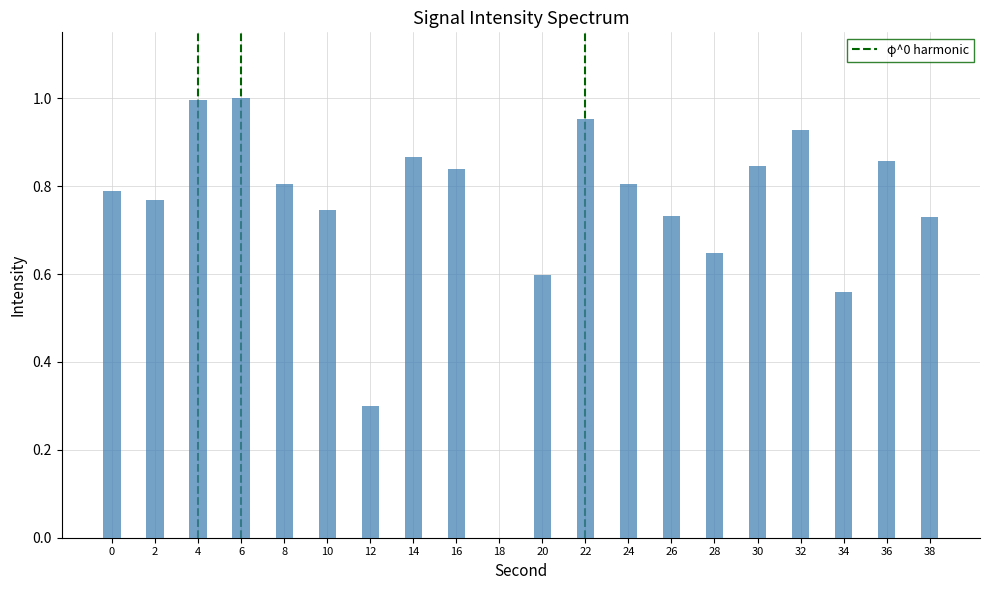

What is the sum of all values?

14.8